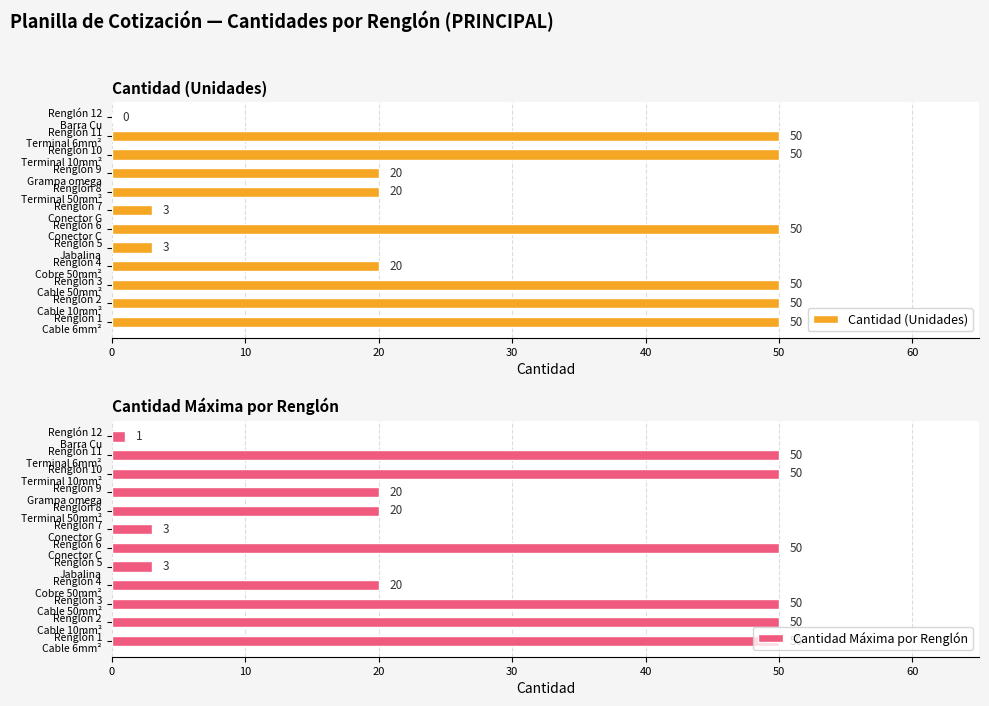

What are all the series names shown in the legend?

Cantidad (Unidades), Cantidad Máxima por Renglón